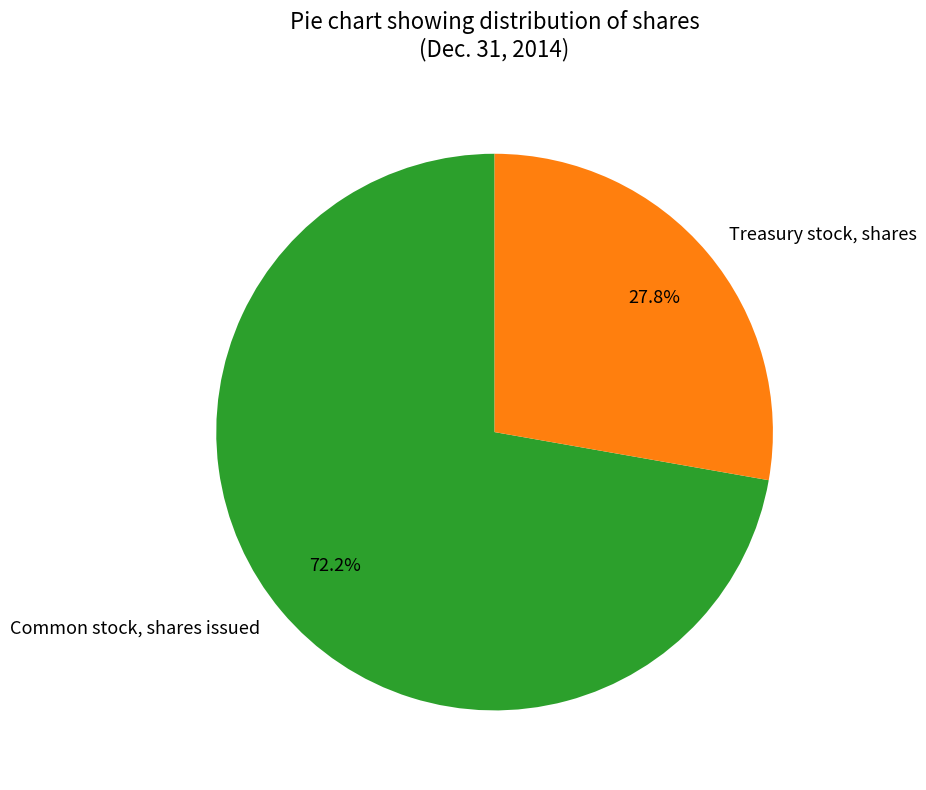

To the nearest percent, what is the combined percentage of Treasury stock, shares and Common stock, shares issued?

100%